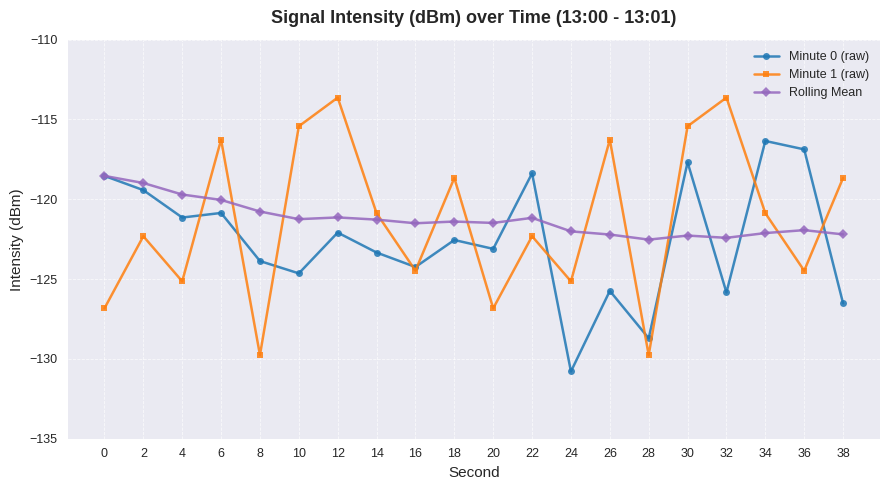

Rank the series by their maximum value, from lowest to highest.

Rolling Mean, Minute 0 (raw), Minute 1 (raw)